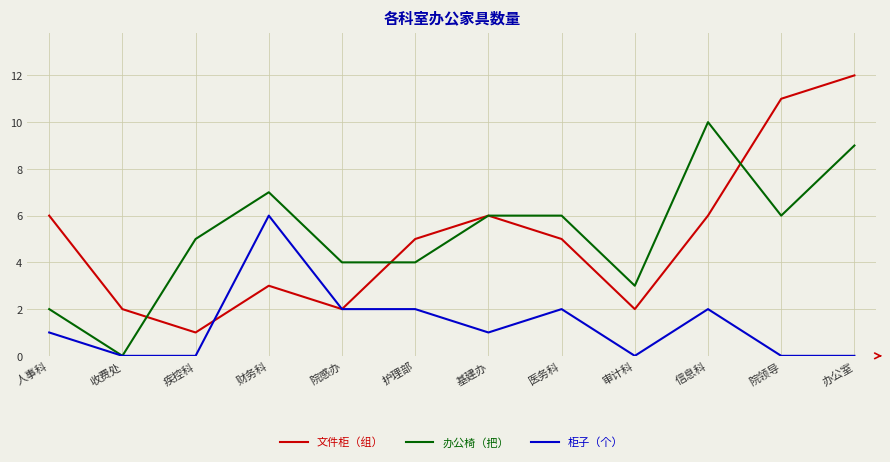

Which category has the highest value in the 柜子（个） series?

财务科